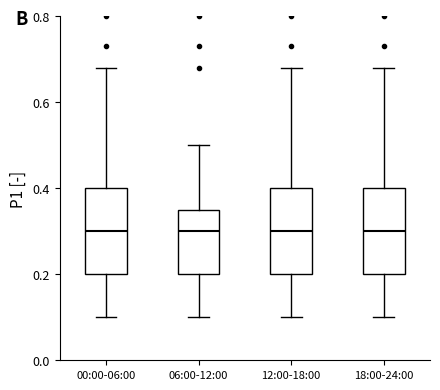

Reading left to right, transcribe this box plot: for each box, give where its median line is, the range the box spans, and where its two whiskers end, as read against the y-axis. The values are not printed on the chart, so give them approximately, as read against the axis.

00:00-06:00: median 0.30, box 0.20 to 0.40, whiskers 0.10 to 0.68
06:00-12:00: median 0.30, box 0.20 to 0.36, whiskers 0.10 to 0.50
12:00-18:00: median 0.30, box 0.20 to 0.40, whiskers 0.10 to 0.68
18:00-24:00: median 0.30, box 0.20 to 0.40, whiskers 0.10 to 0.68